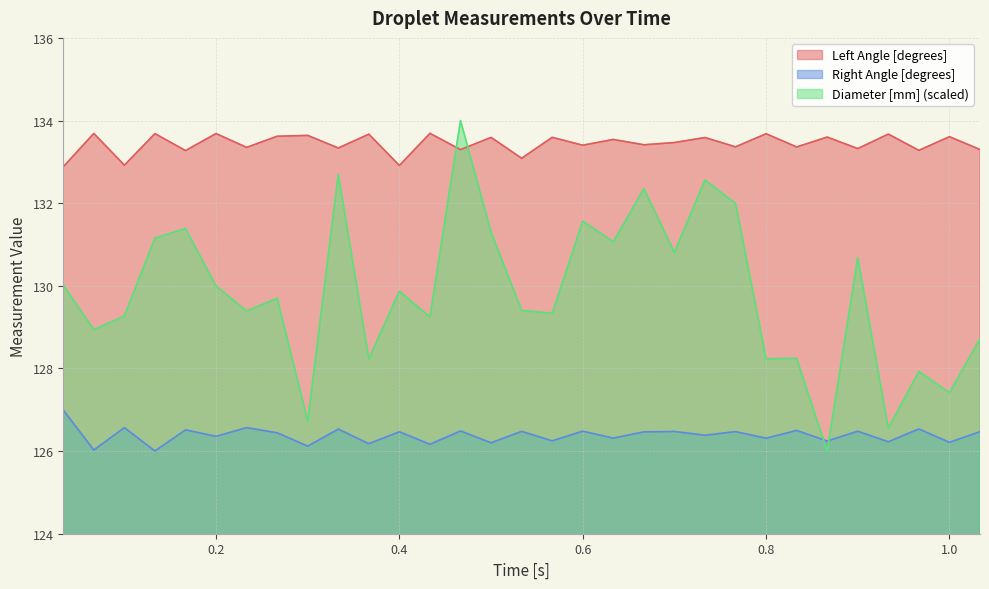

What is the average value of the Diameter [mm] series?

129.8